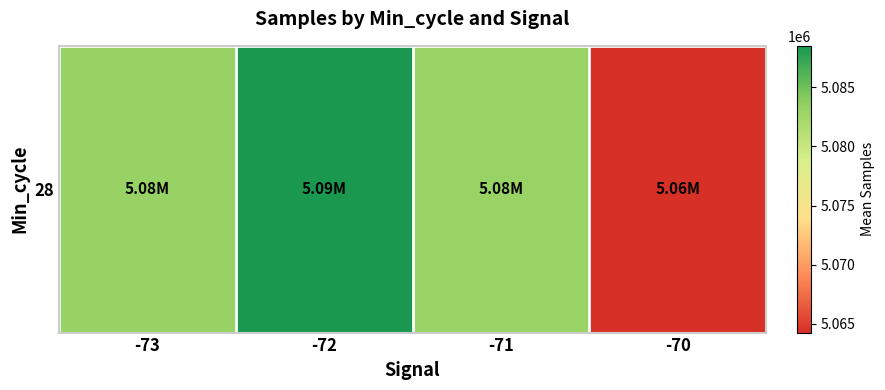

Reading right to left, what are all the values shown in this chart?

5064245.0	5083101.1	5088516.1	5083159.0